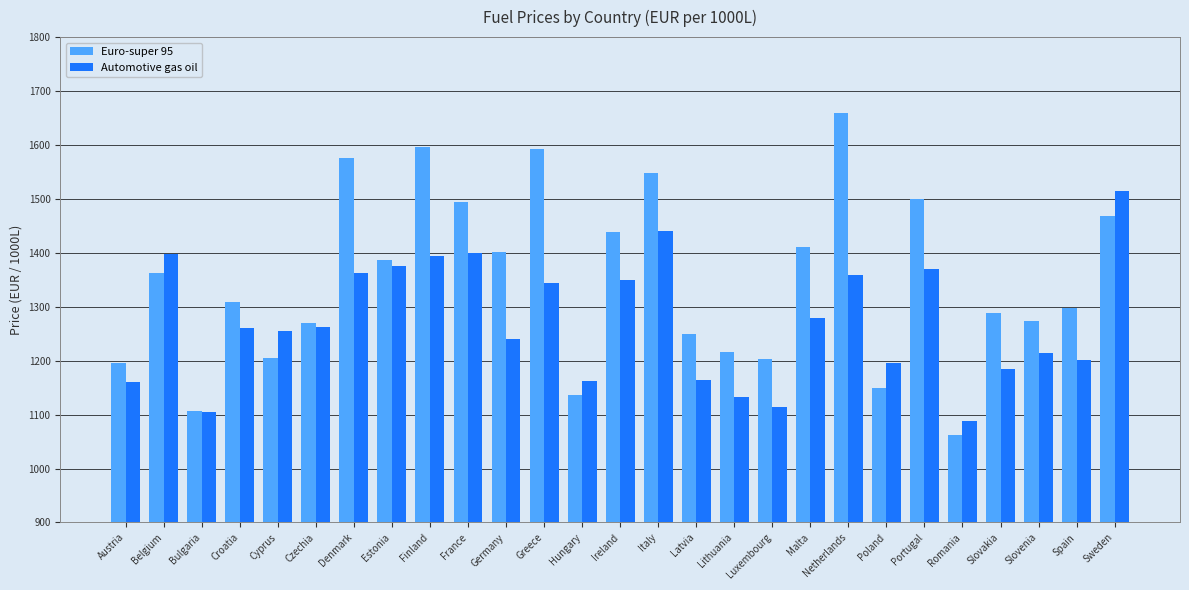

What is the minimum value for Automotive gas oil?

1087.4